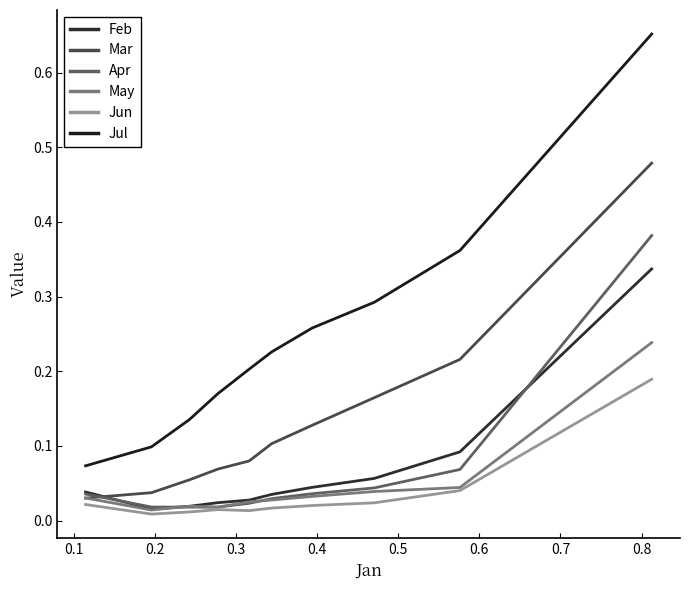

What is the difference between the maximum and minimum values in the May series?

0.2